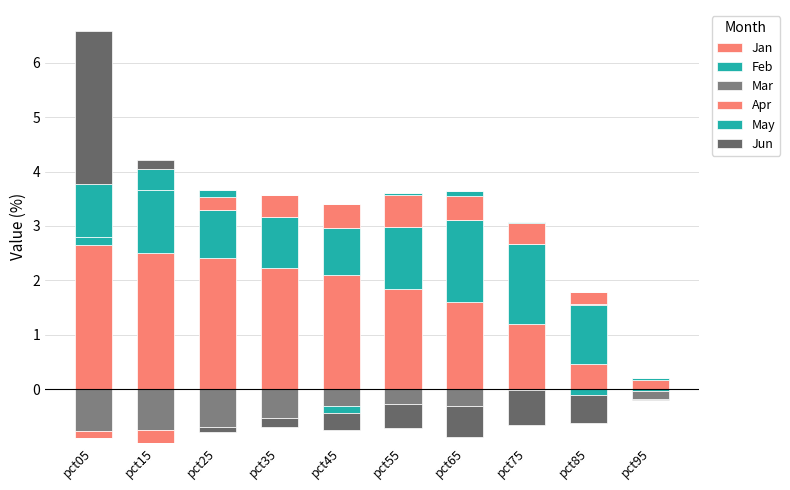

What is the average value of the Jan series?

1.7